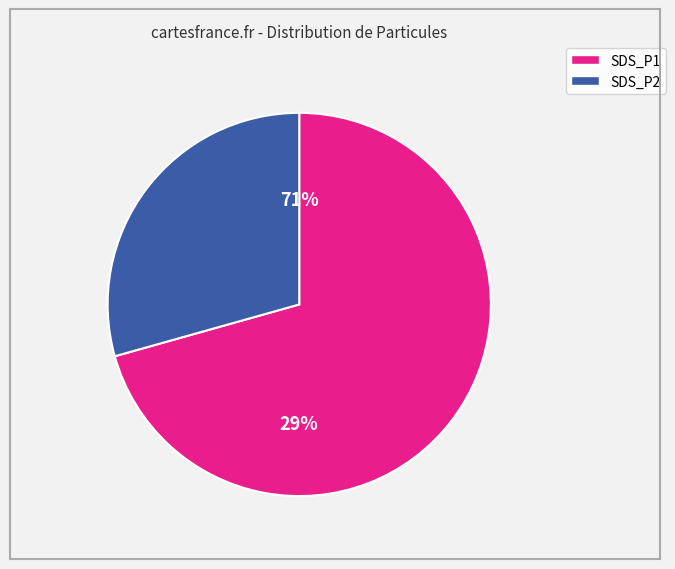

To the nearest percent, what is the difference between the SDS_P1 and SDS_P2 slice percentages?

42%